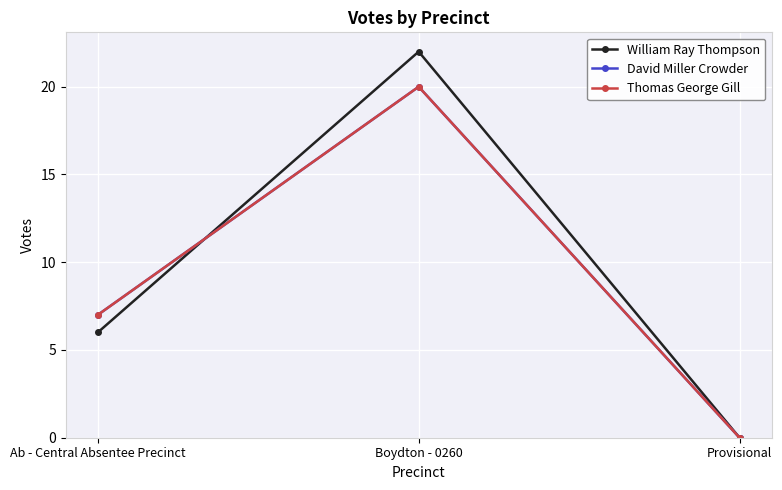

Does the chart display data point markers on the line(s)?

Yes